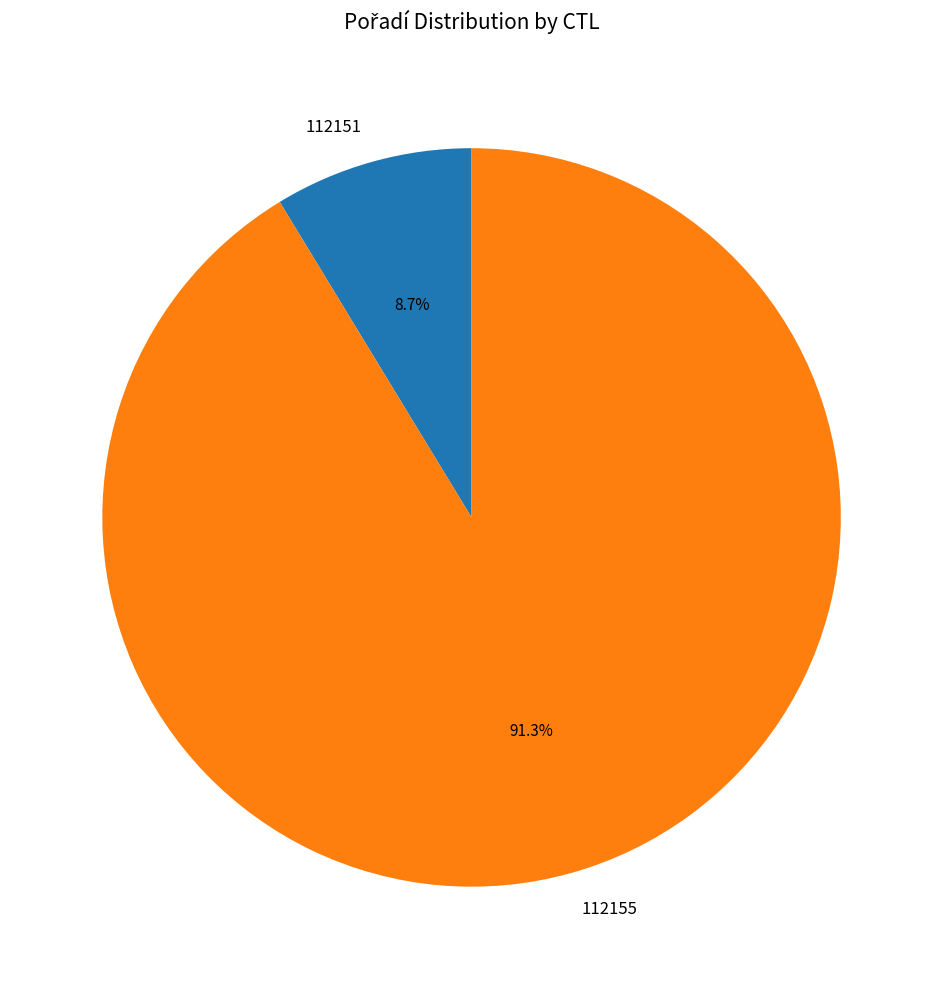

Is it true that 112151 is 16% of the pie?

False